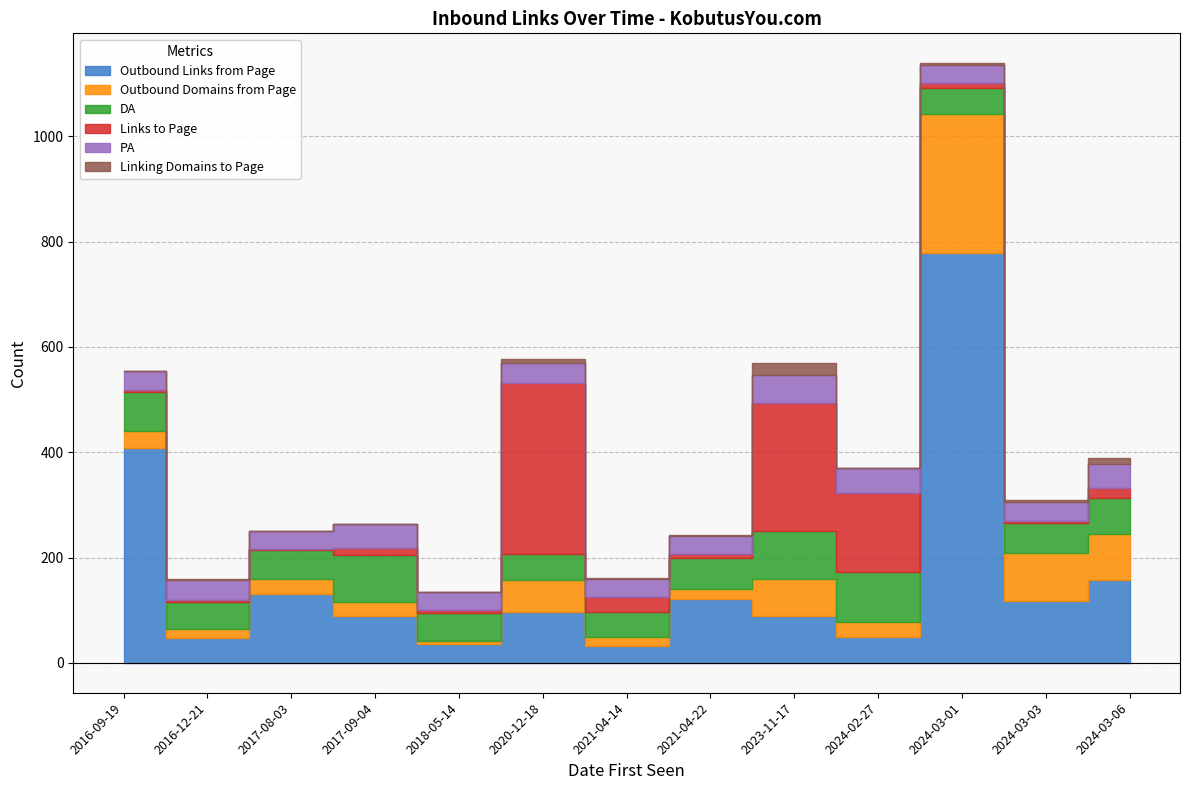

What is the total value across all series at 2020-12-18?

578